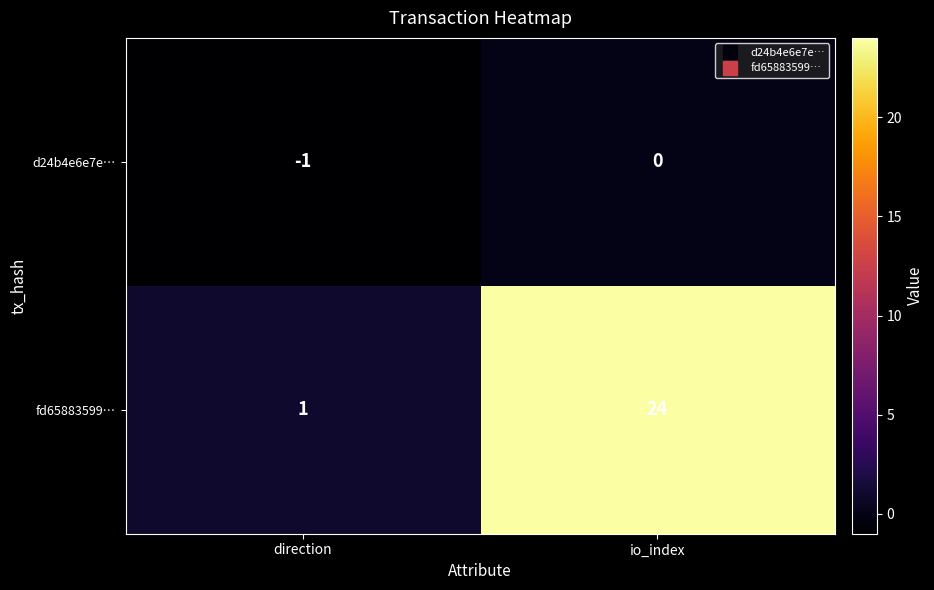

What is the maximum value shown in the chart?

24